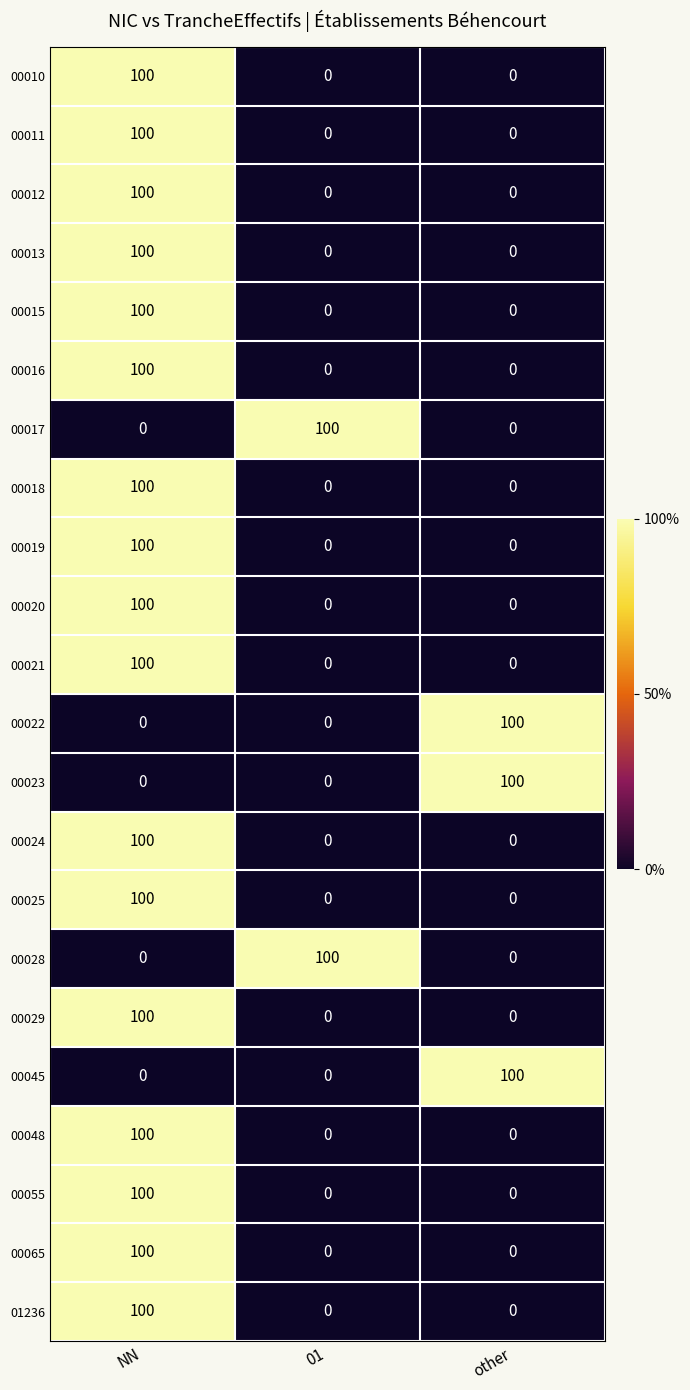

What is the total value across all series at 01?

200